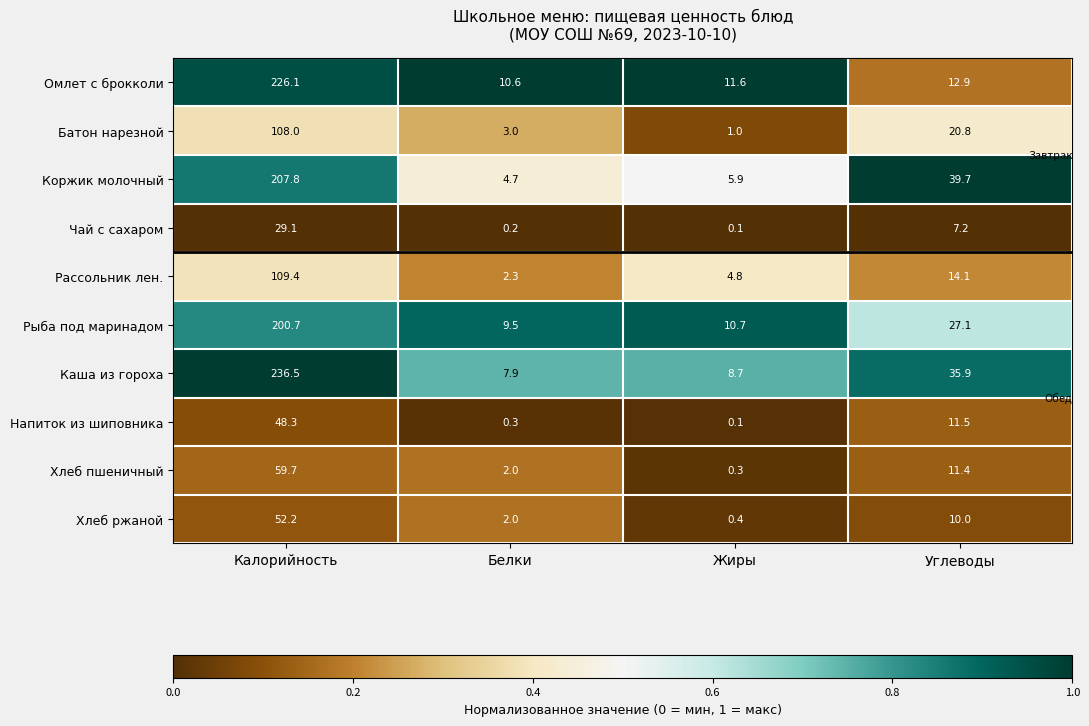

True or false: Омлет с брокколи has a value of 19.2 at Жиры.

False